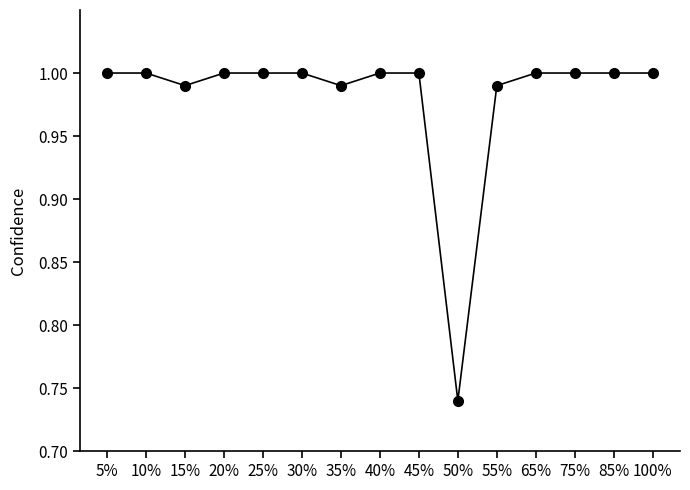

The value at 45% is 1.0. True or false?

True